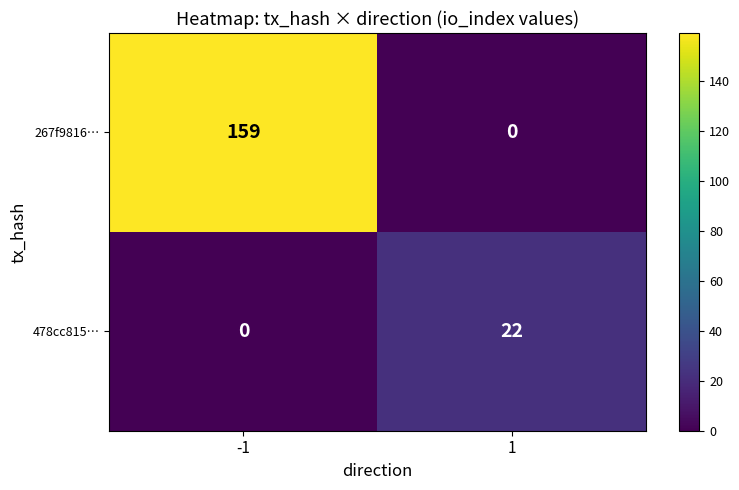

Reading right to left, transcribe all the data shown in this chart.

267f9816…: 1=0	-1=159
478cc815…: 1=22	-1=0